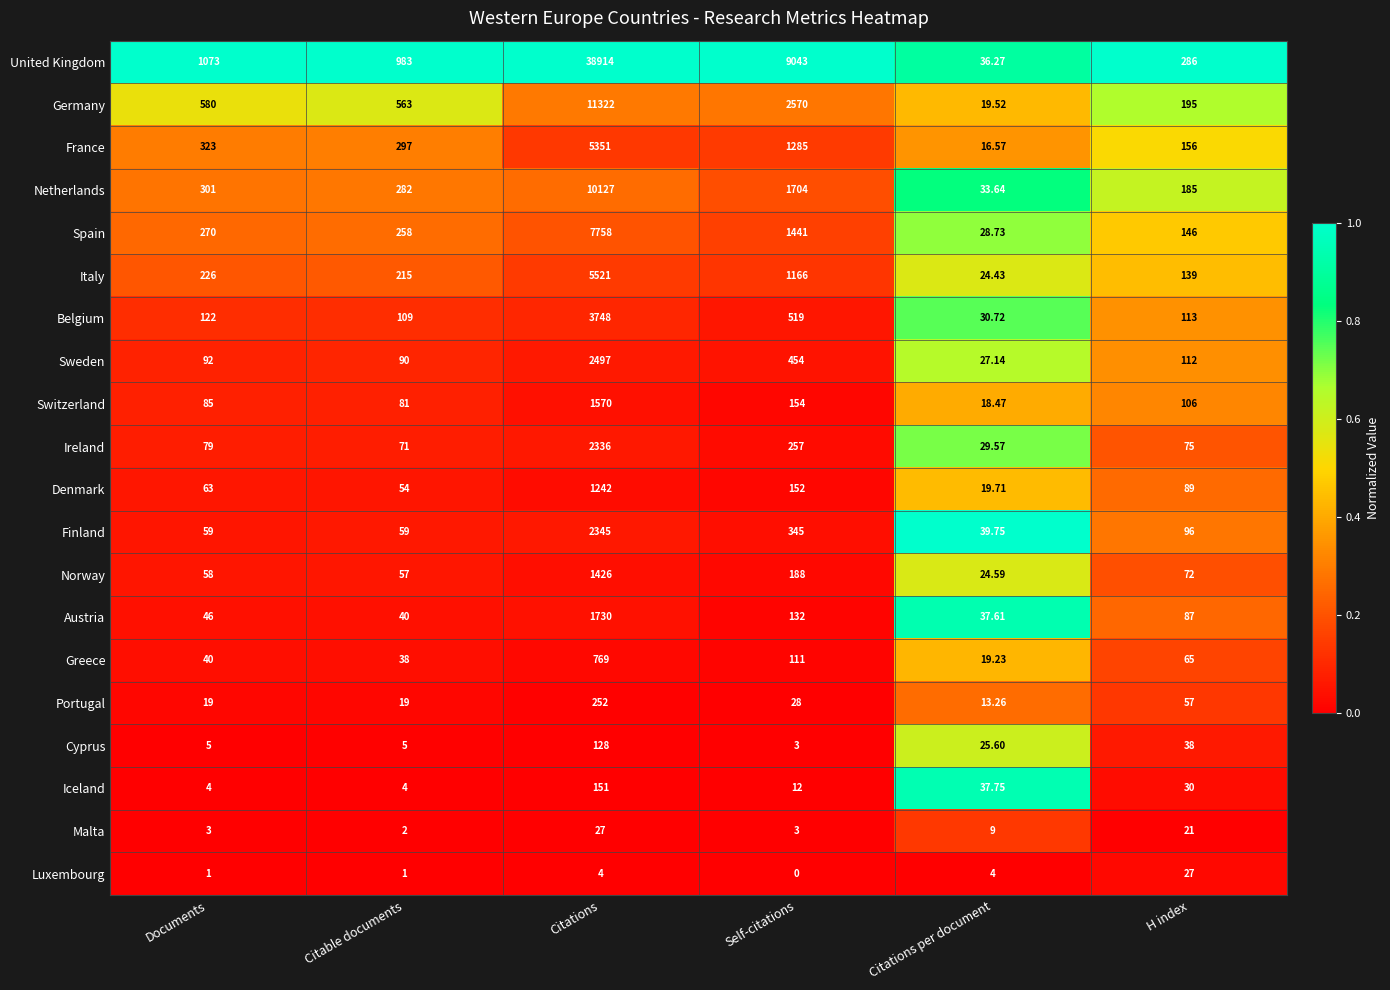

What is the greatest value displayed?

38914.0